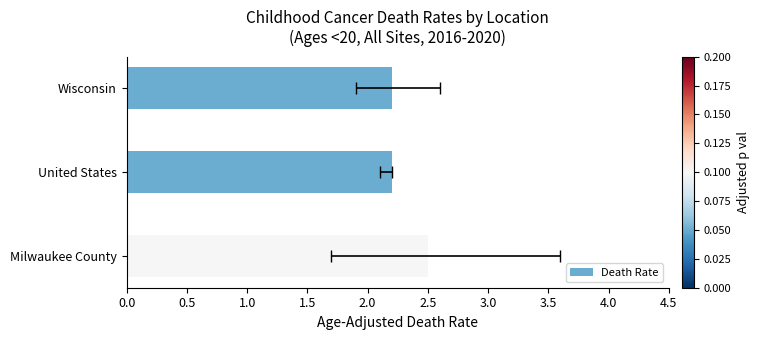

How many bars are there in total?

3